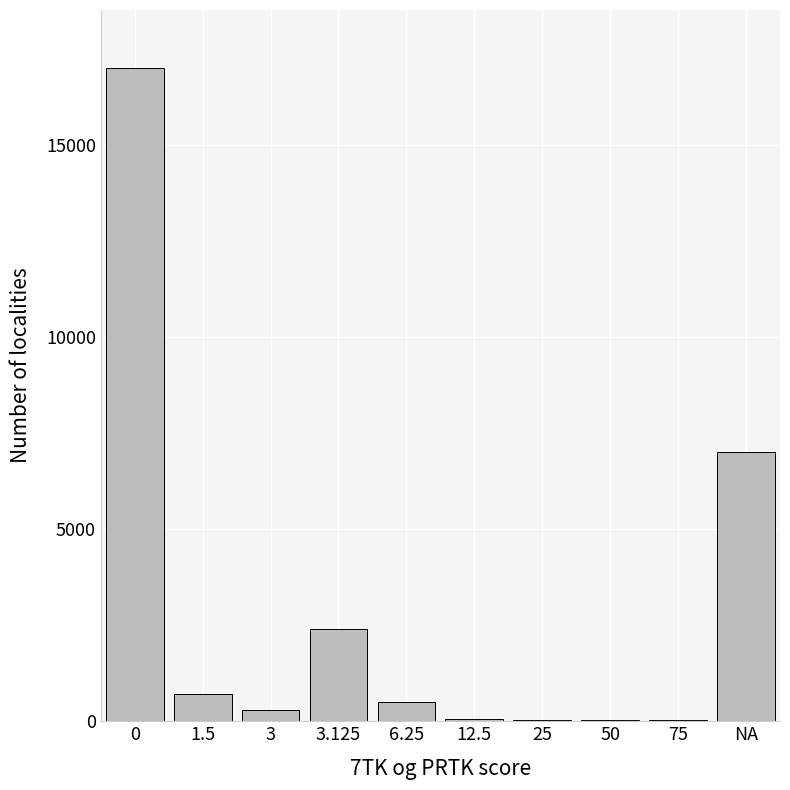

The chart shows a value of 17000 at 0. True or false?

True